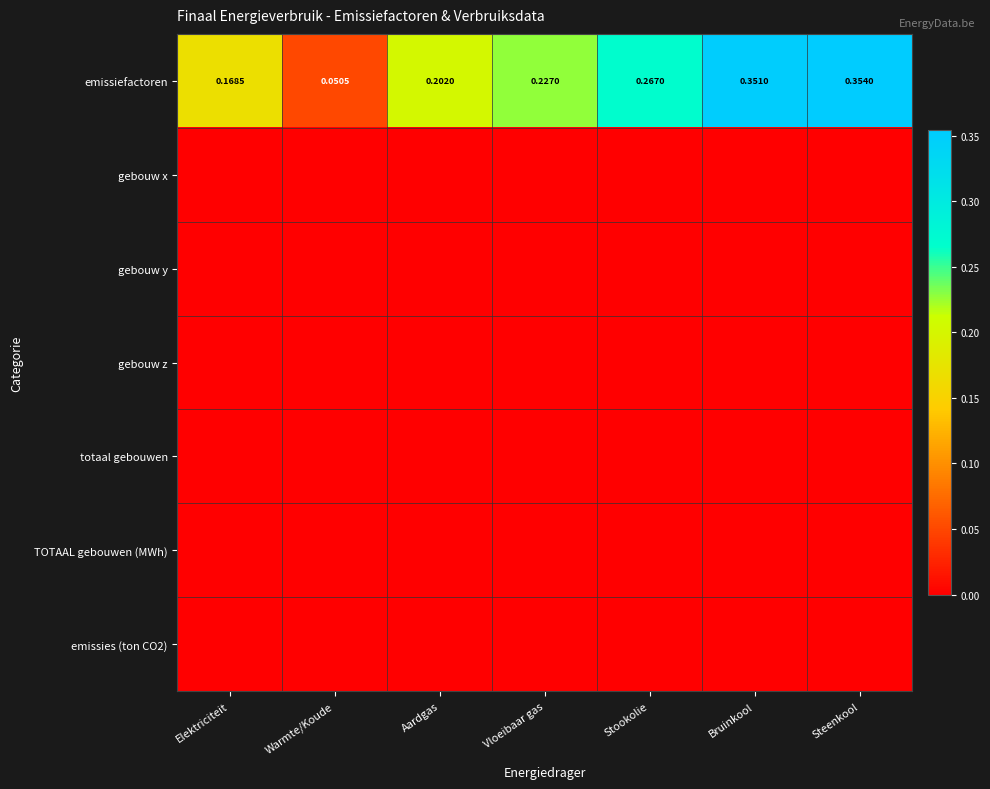

Which series changed the most between Warmte/Koude and Steenkool?

emissiefactoren